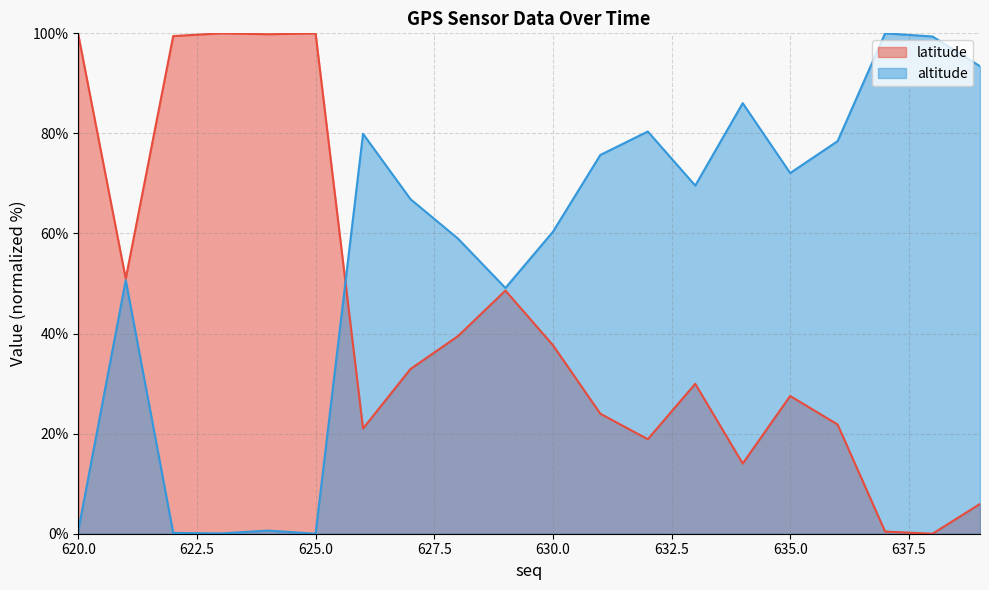

At which category does altitude reach its first local valley?

623